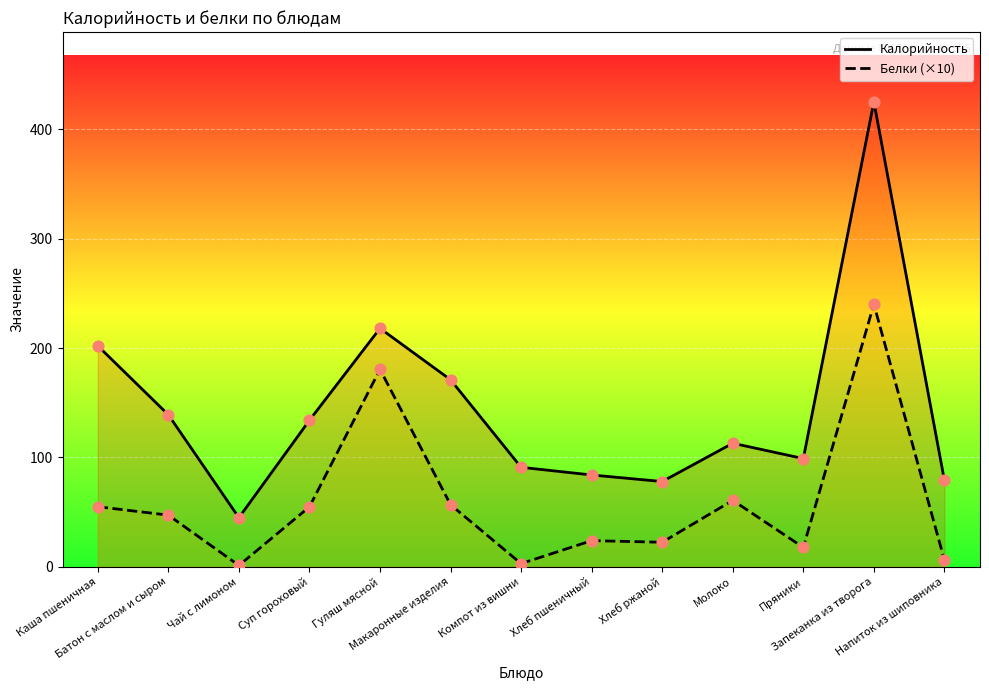

Which series reaches the minimum Y coordinate?

Белки (×10)